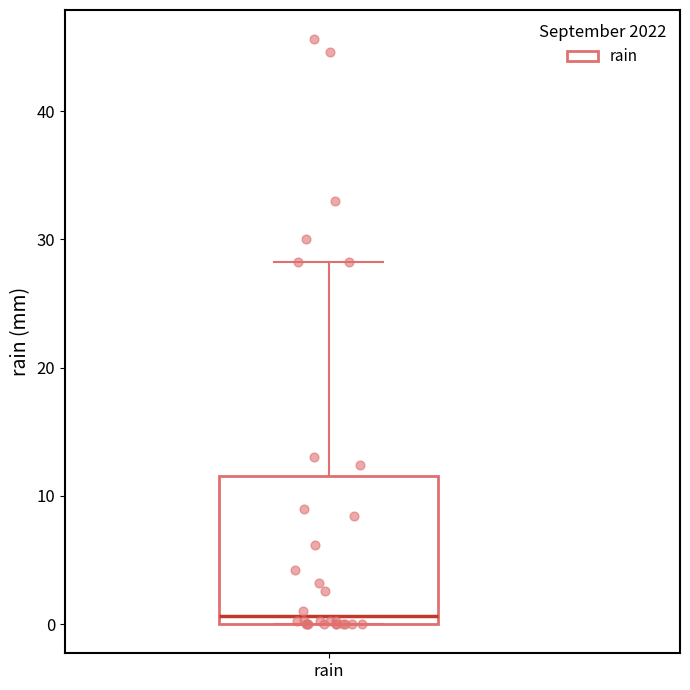

Read this box plot against the y-axis: the position of the median line, the range covered by the box, and the ends of both whiskers. The values are not printed on the chart, so give them approximately, as read against the axis.

median 1, box 0 to 12, whiskers 0 to 28